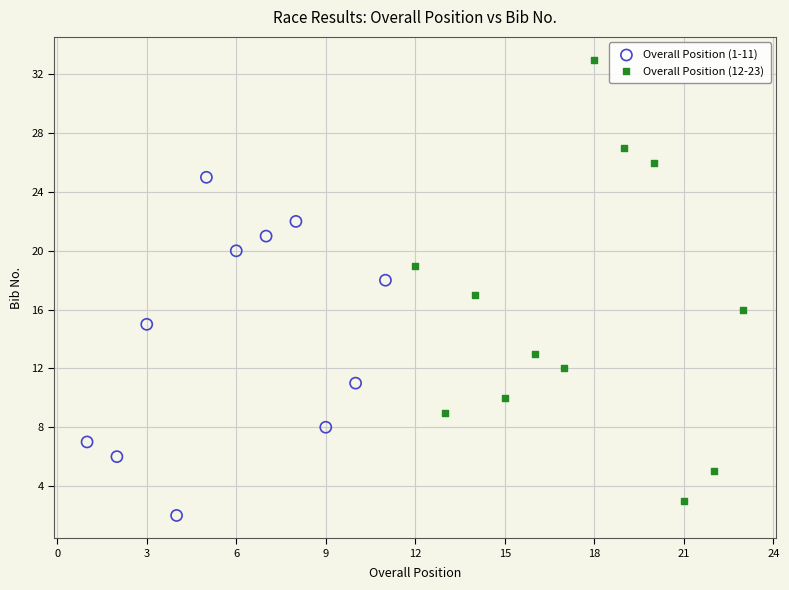

Which series has the largest Y range (max minus min)?

Overall Position (12-23)